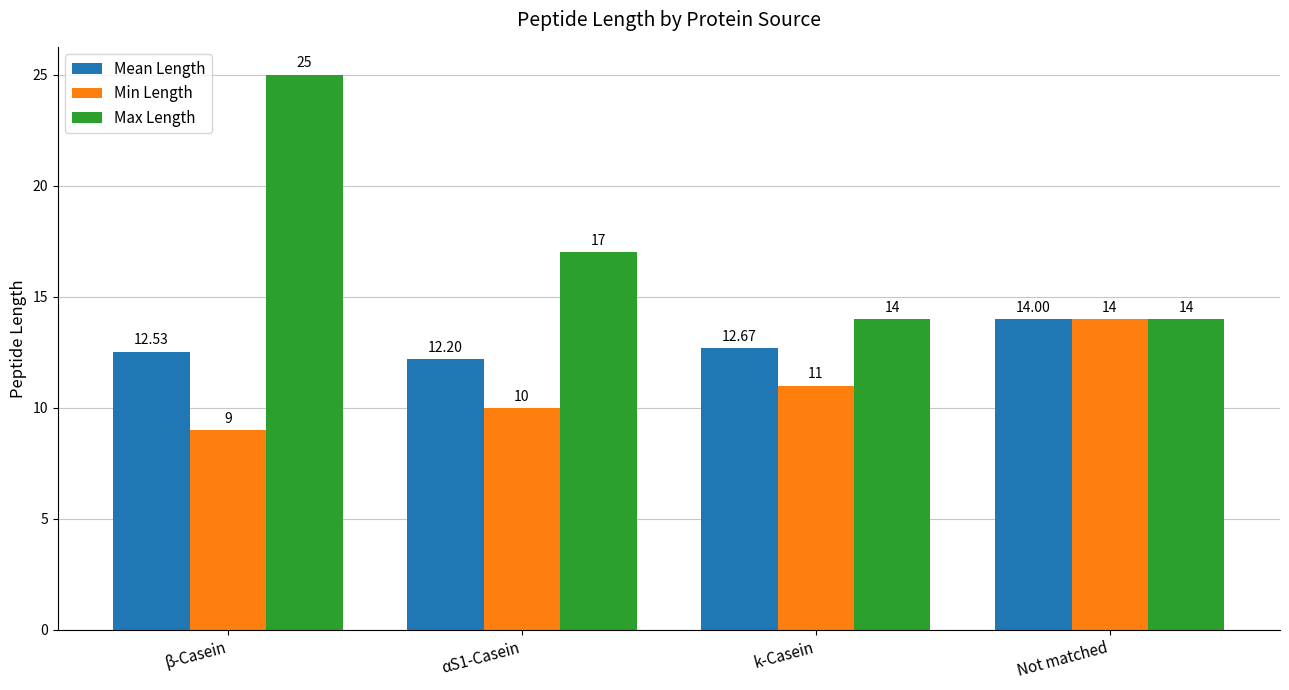

What is the greatest value displayed?

25.0